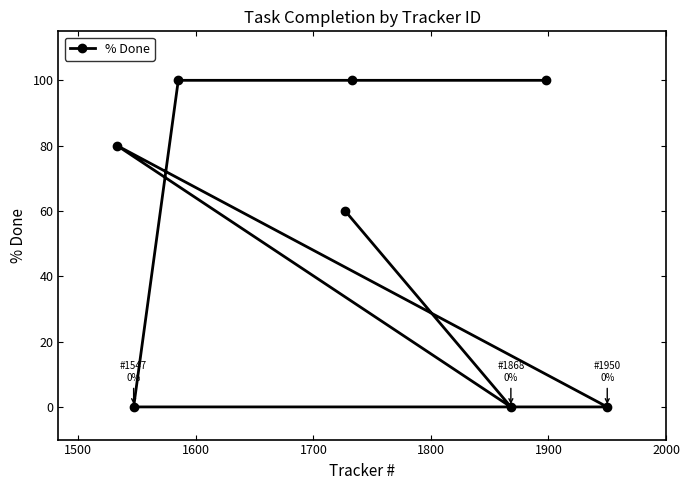

What is the average value?

55